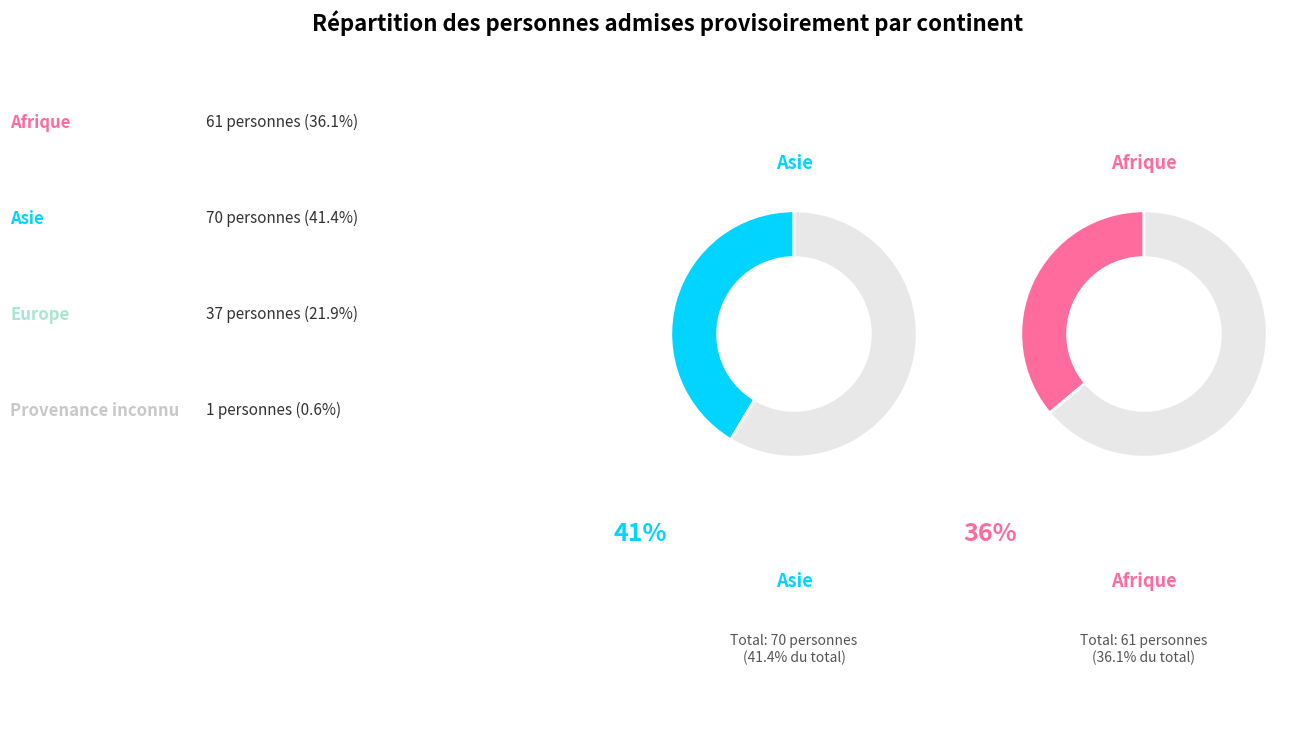

The Europe slice represents 32% of the pie. True or false?

False